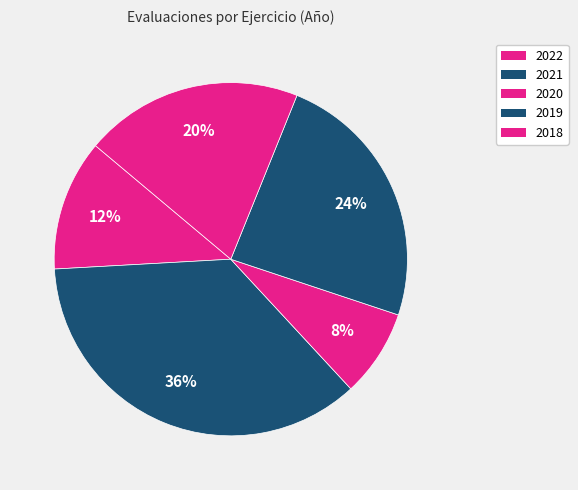

How many slices are in this pie chart?

5